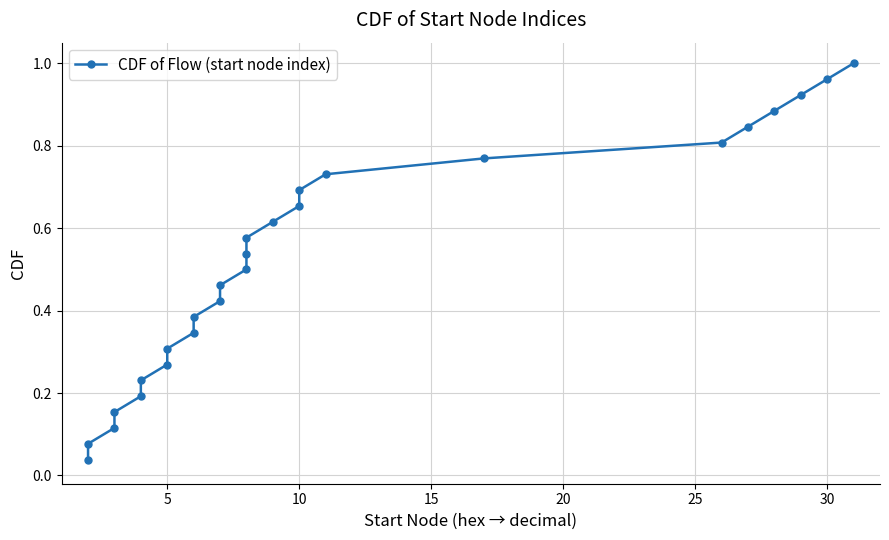

Does the chart have visible grid lines?

Yes